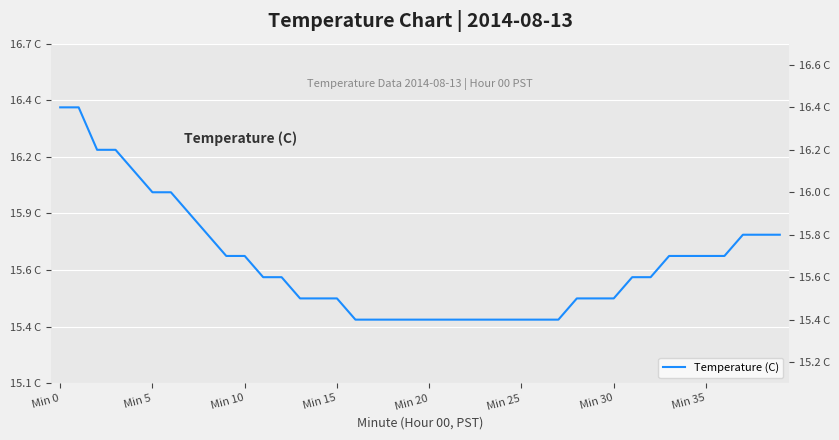

What is the sum of all values?

626.8